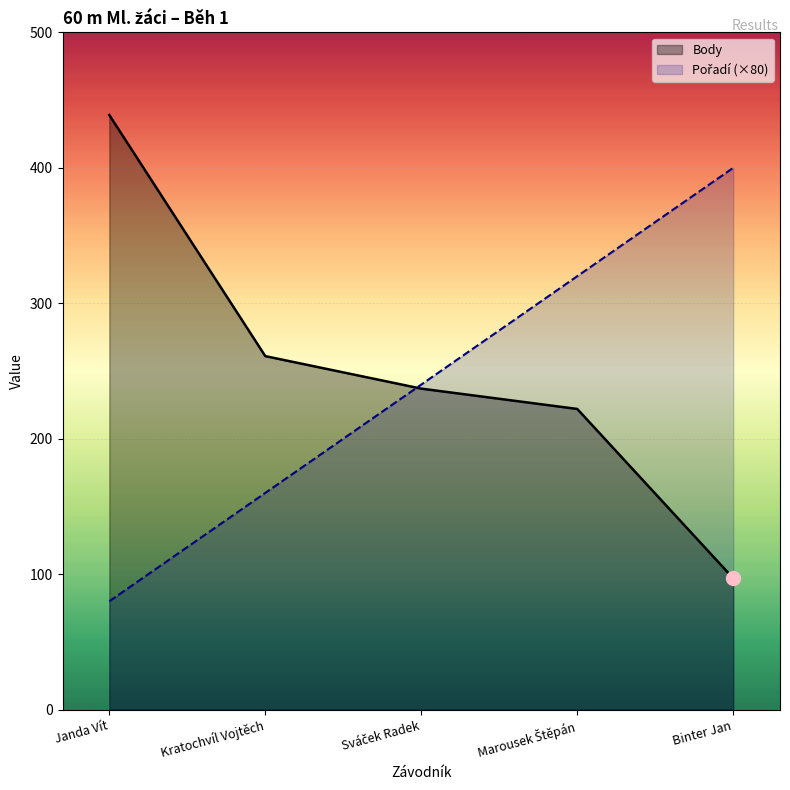

How many data points in Pořadí are above 240?

2